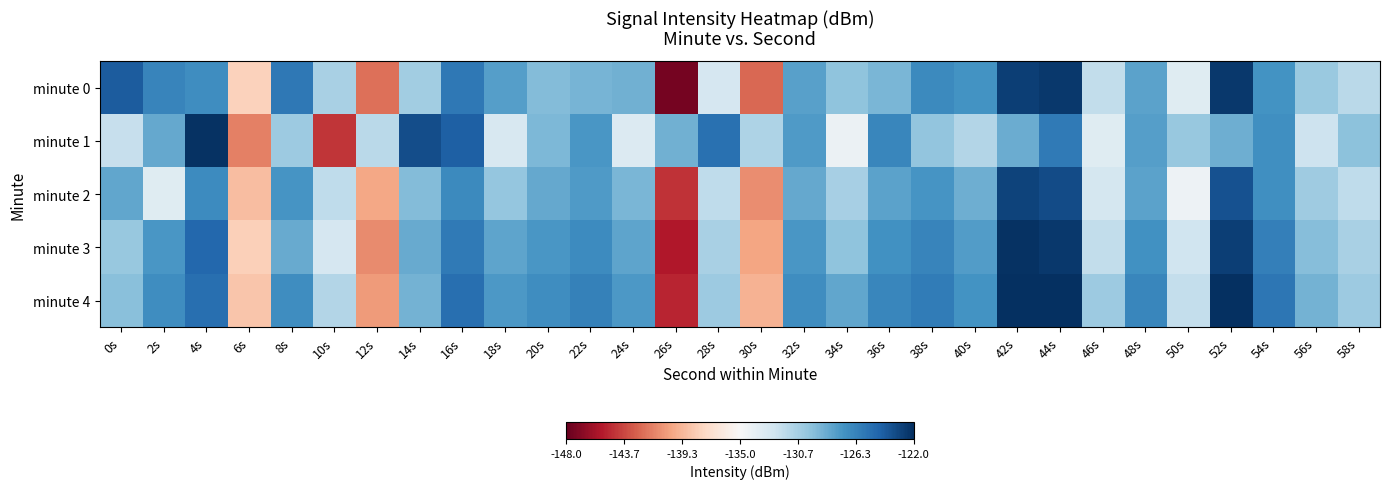

Reading left to right, extract all data points from this chart.

minute 0: 0s=-124.1	2s=-126.4	4s=-126.9	6s=-138.0	8s=-125.7	10s=-130.8	12s=-142.2	14s=-130.5	16s=-125.7	18s=-127.8	20s=-129.3	22s=-128.9	24s=-128.7	26s=-147.5	28s=-132.8	30s=-142.5	32s=-127.9	34s=-129.8	36s=-129.1	38s=-126.7	40s=-127.3	42s=-122.7	44s=-122.4	46s=-131.8	48s=-128.0	50s=-133.4	52s=-122.5	54s=-127.2	56s=-130.2	58s=-131.5
minute 1: 0s=-132.0	2s=-128.3	4s=-122.1	6s=-141.6	8s=-130.2	10s=-144.3	12s=-131.5	14s=-123.5	16s=-124.4	18s=-132.9	20s=-129.1	22s=-127.4	24s=-133.2	26s=-128.8	28s=-125.3	30s=-131.0	32s=-127.7	34s=-134.2	36s=-126.5	38s=-129.9	40s=-131.2	42s=-128.5	44s=-125.8	46s=-133.5	48s=-127.9	50s=-130.1	52s=-128.7	54s=-127.0	56s=-132.3	58s=-129.7
minute 2: 0s=-128.2	2s=-133.5	4s=-126.8	6s=-139.0	8s=-127.3	10s=-131.7	12s=-140.0	14s=-129.3	16s=-126.7	18s=-130.0	20s=-128.3	22s=-127.7	24s=-129.0	26s=-144.3	28s=-131.7	30s=-141.0	32s=-128.3	34s=-130.7	36s=-128.0	38s=-127.3	40s=-128.7	42s=-123.0	44s=-123.3	46s=-132.7	48s=-128.0	50s=-134.3	52s=-123.7	54s=-127.0	56s=-130.3	58s=-131.7
minute 3: 0s=-130.1	2s=-127.4	4s=-124.8	6s=-138.1	8s=-128.4	10s=-132.8	12s=-141.1	14s=-128.4	16s=-125.8	18s=-128.1	20s=-127.4	22s=-126.8	24s=-128.1	26s=-145.4	28s=-130.8	30s=-140.1	32s=-127.4	34s=-129.8	36s=-127.1	38s=-126.4	40s=-127.8	42s=-122.1	44s=-122.4	46s=-131.8	48s=-127.1	50s=-132.4	52s=-122.8	54s=-126.1	56s=-129.4	58s=-130.8
minute 4: 0s=-129.6	2s=-126.9	4s=-125.2	6s=-138.6	8s=-126.9	10s=-131.2	12s=-140.6	14s=-128.9	16s=-125.2	18s=-127.6	20s=-126.9	22s=-126.2	24s=-127.6	26s=-144.9	28s=-130.2	30s=-139.6	32s=-126.9	34s=-128.2	36s=-126.6	38s=-125.9	40s=-127.2	42s=-121.6	44s=-121.9	46s=-130.2	48s=-126.6	50s=-131.9	52s=-121.2	54s=-125.6	56s=-128.9	58s=-130.2